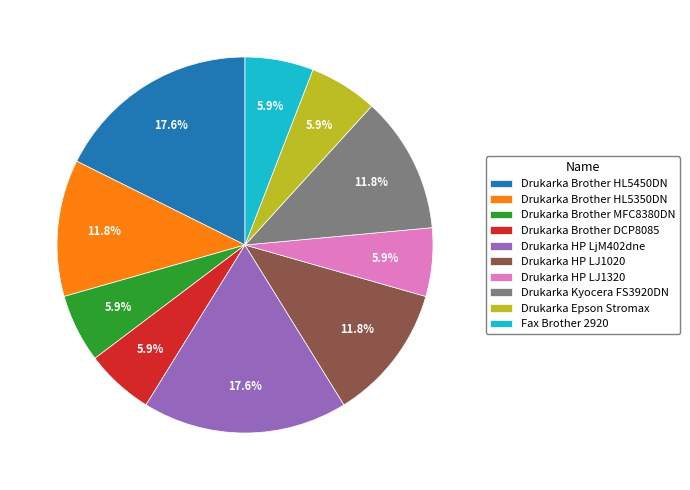

Do Fax Brother 2920 and Drukarka Brother HL5350DN together represent more than half of the pie?

No